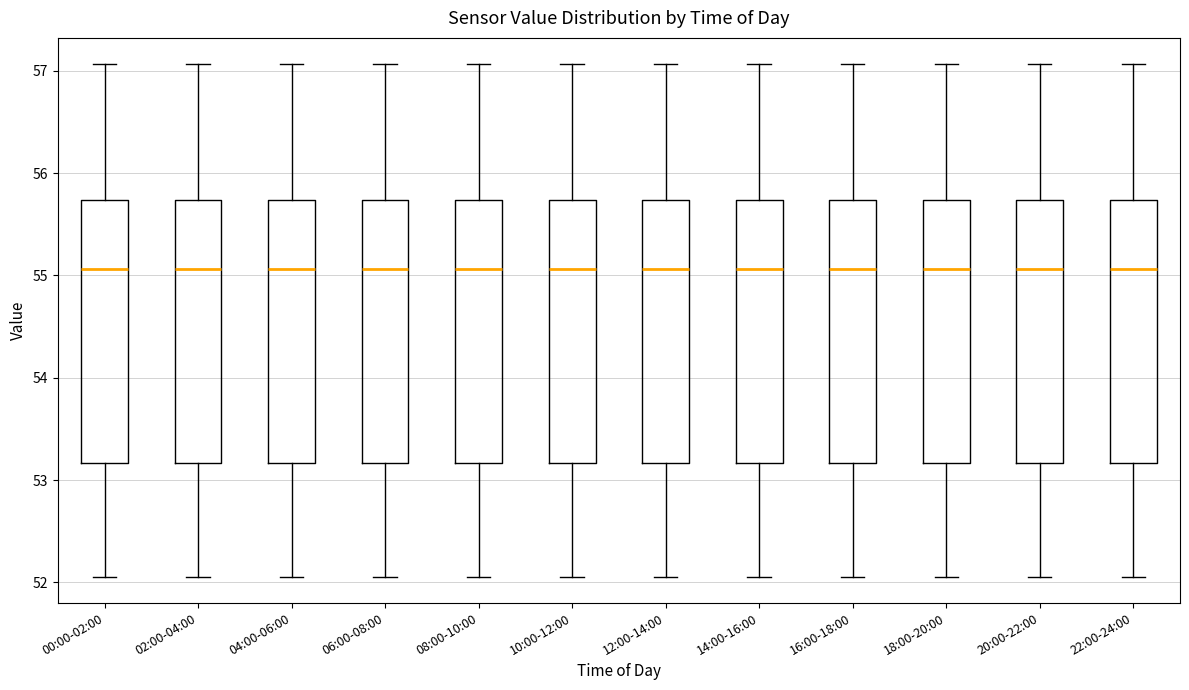

Where does the lower whisker of the box for 16:00-18:00 end on the y-axis? The values are not printed on the chart, so give them approximately, as read against the axis.

52.1